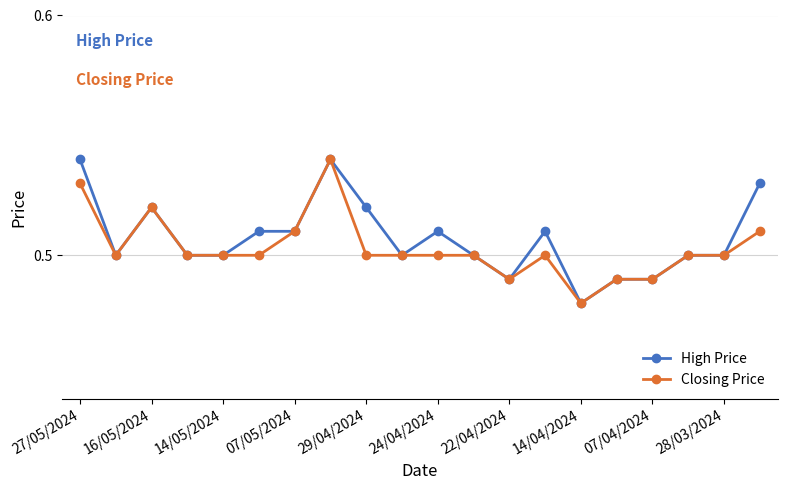

What is the sum of all Closing Price values?

10.1